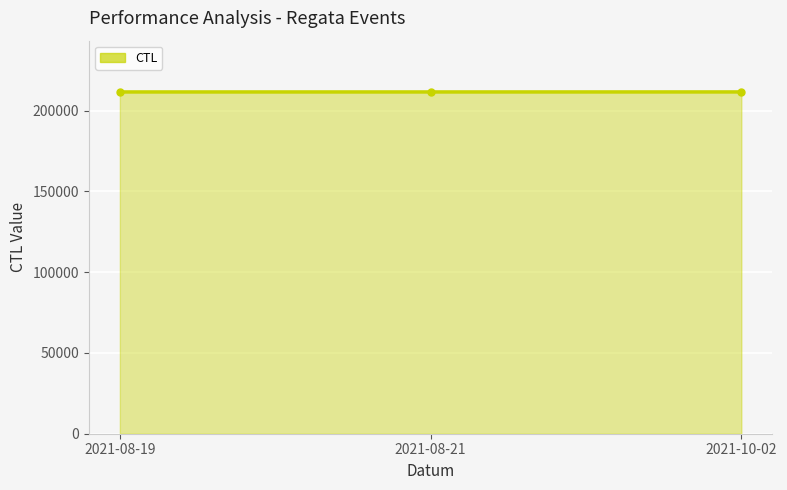

What is the change in value from 2021-08-19 to 2021-10-02?

+11